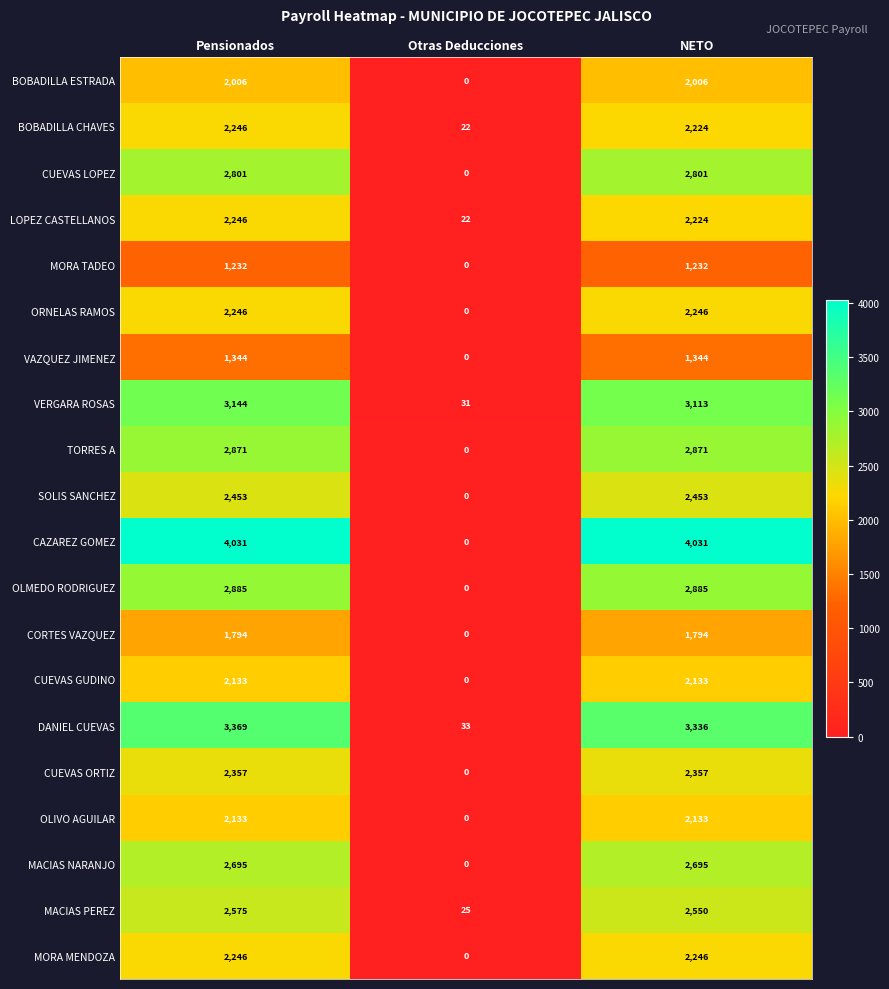

At which category does the chart reach its minimum across all series?

Otras Deducciones